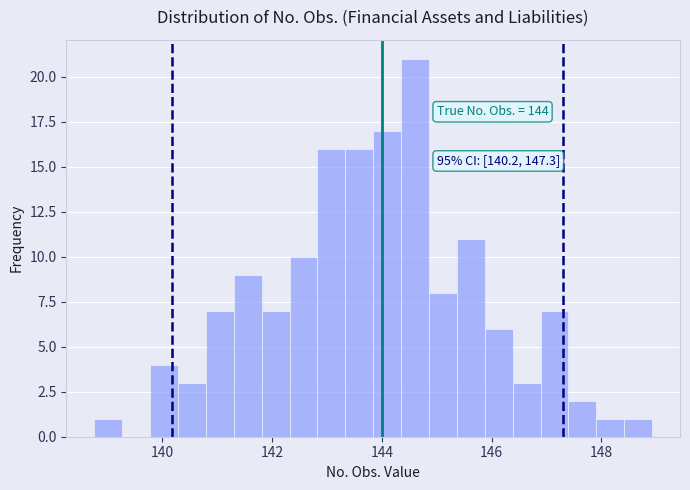

Read against the x-axis, roughly where is the centre of the tallest bar?

144.6